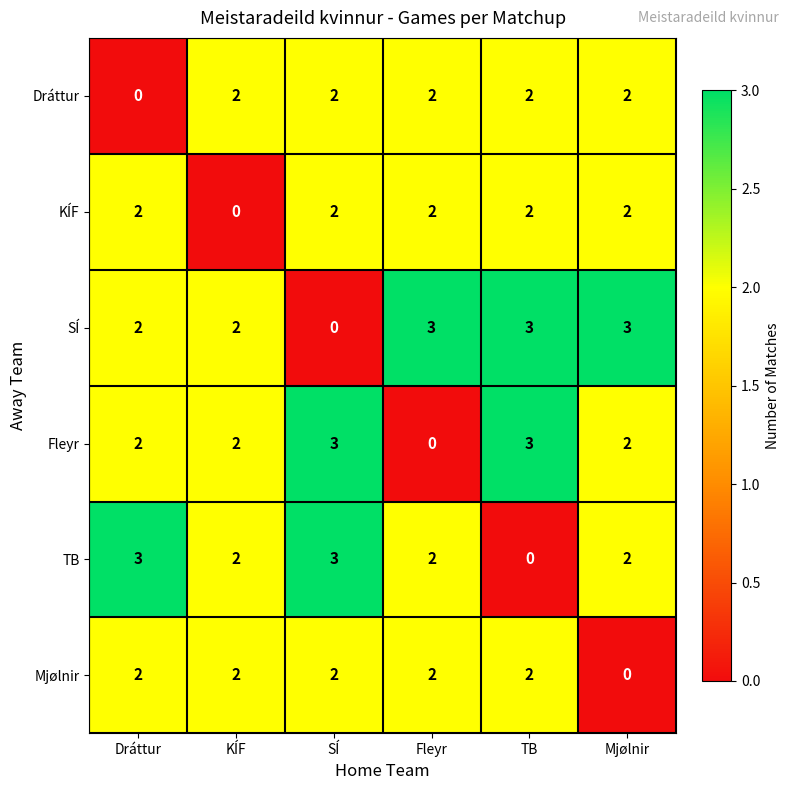

The Dráttur series shows 0 at Dráttur. True or false?

True